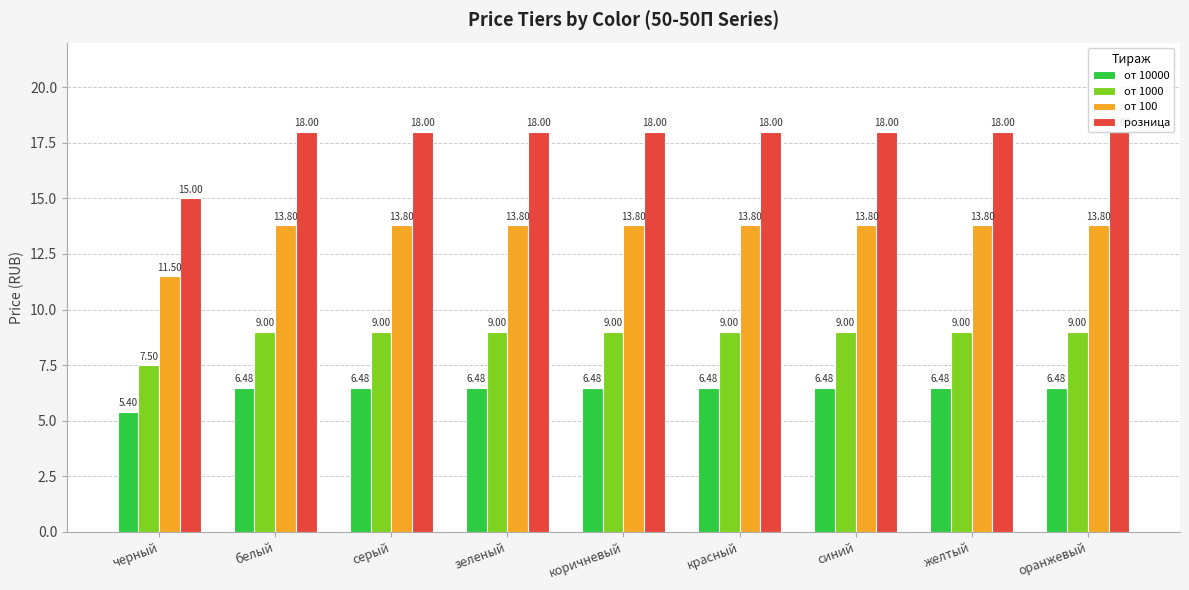

How many bars are there in total?

36